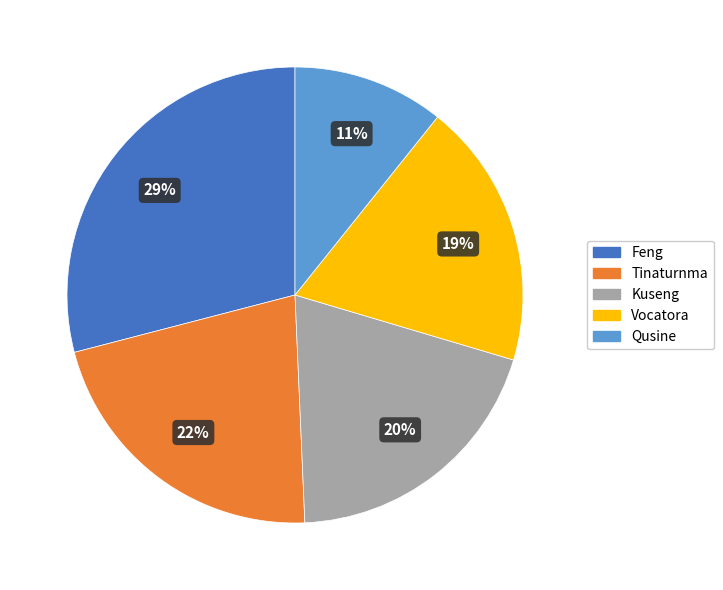

To the nearest percent, what is the average slice percentage?

20%